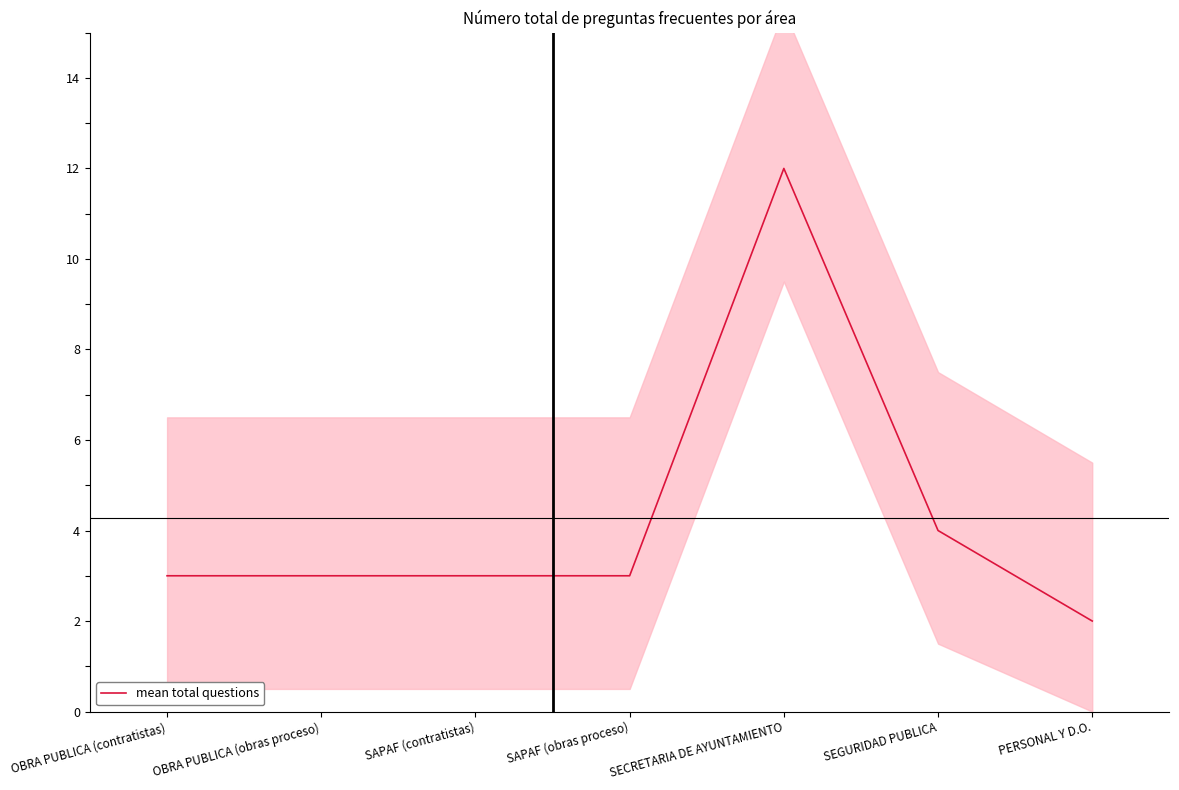

Between SEGURIDAD PUBLICA and SAPAF (obras proceso), which is larger?

SEGURIDAD PUBLICA